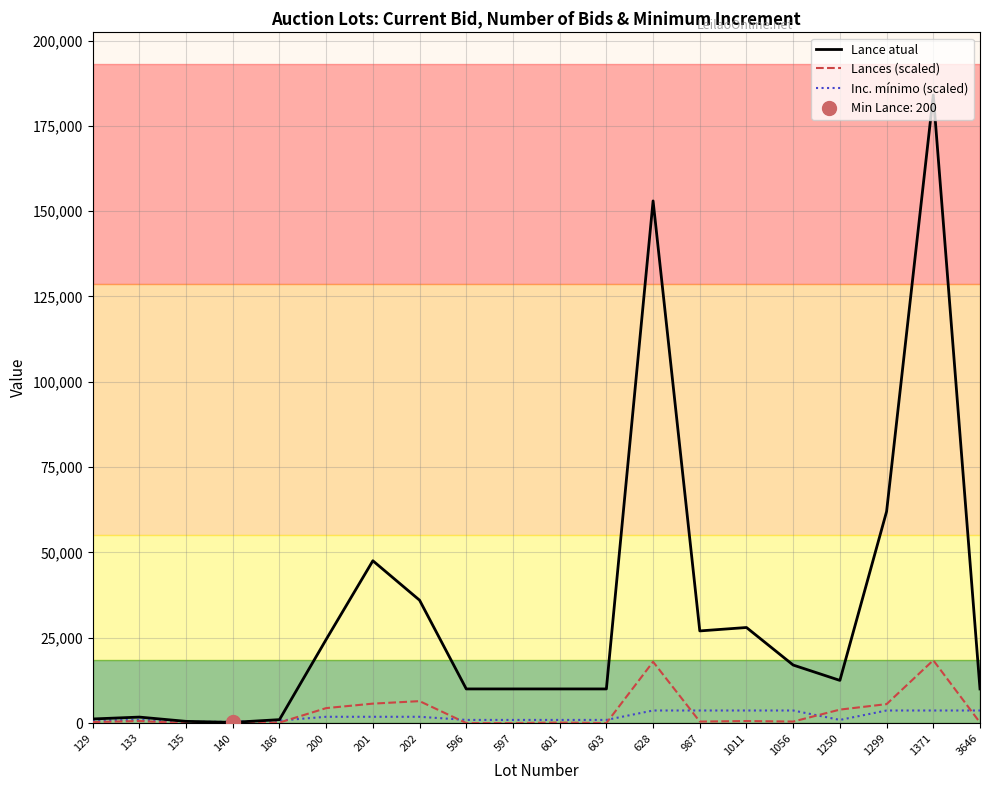

The value of Inc. mínimo (scaled) at 1299 is 3680.0. True or false?

True